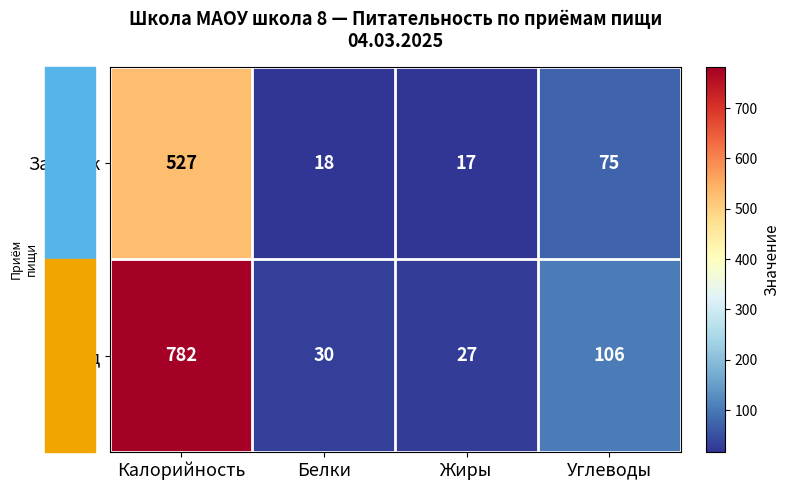

At which category does the chart reach its peak across all series?

Калорийность